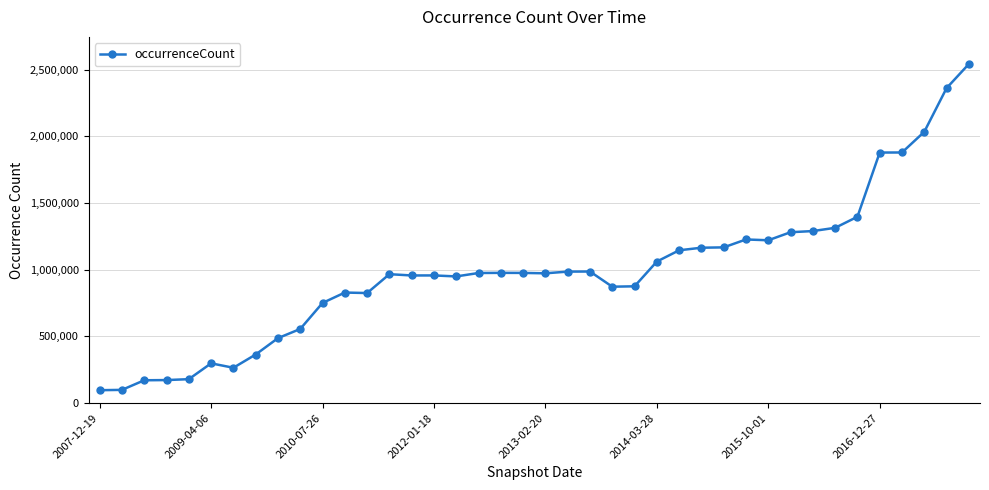

True or false: there are more than 0 points higher than both neighbors.

True